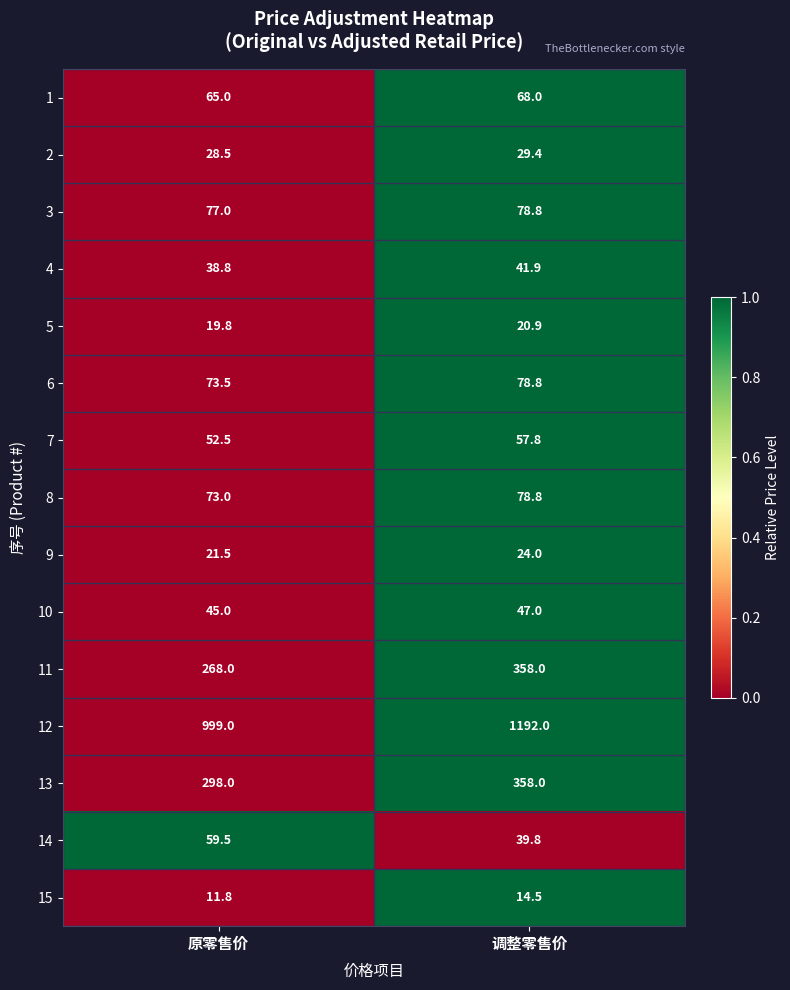

The value of 13 at 原零售价 is 512.3. True or false?

False